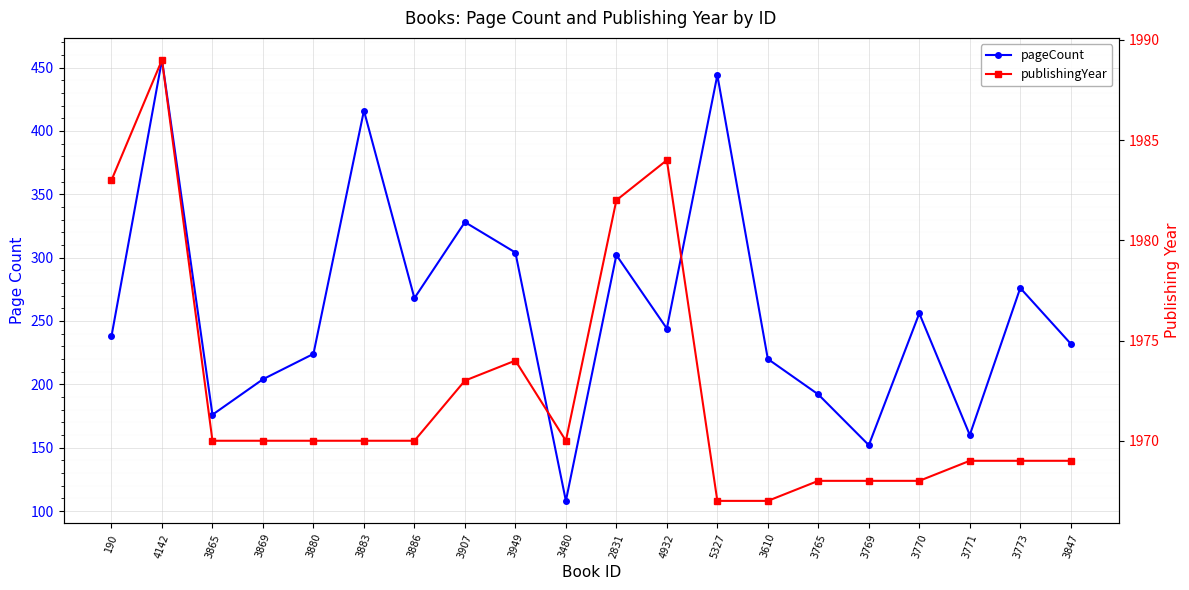

What is the average value of the publishingYear series?

1972